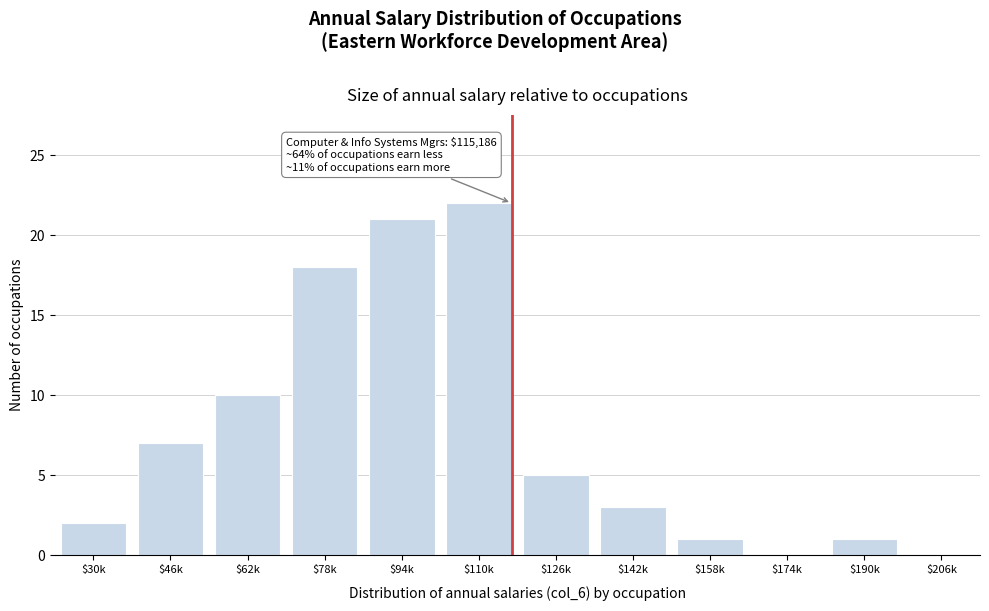

Where is the data nearest to the value 11?

$62k